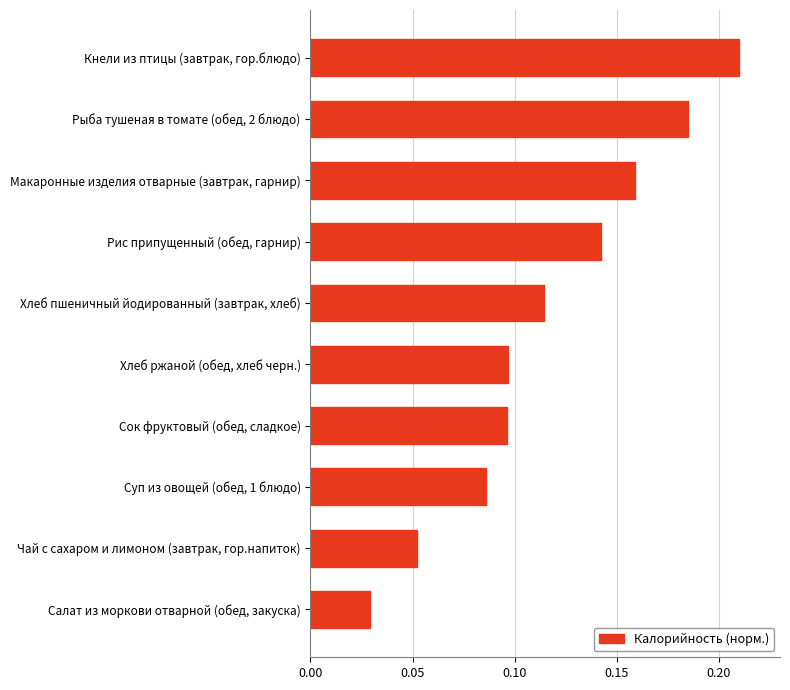

The chart shows a value of 0.1 at Кнели из птицы (завтрак, гор.блюдо). True or false?

False